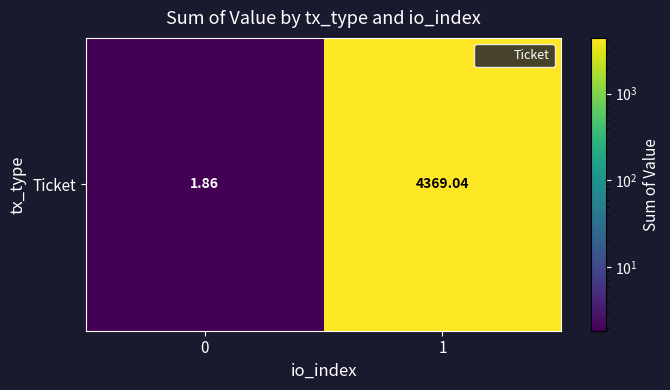

What is the sum of all values?

4370.9